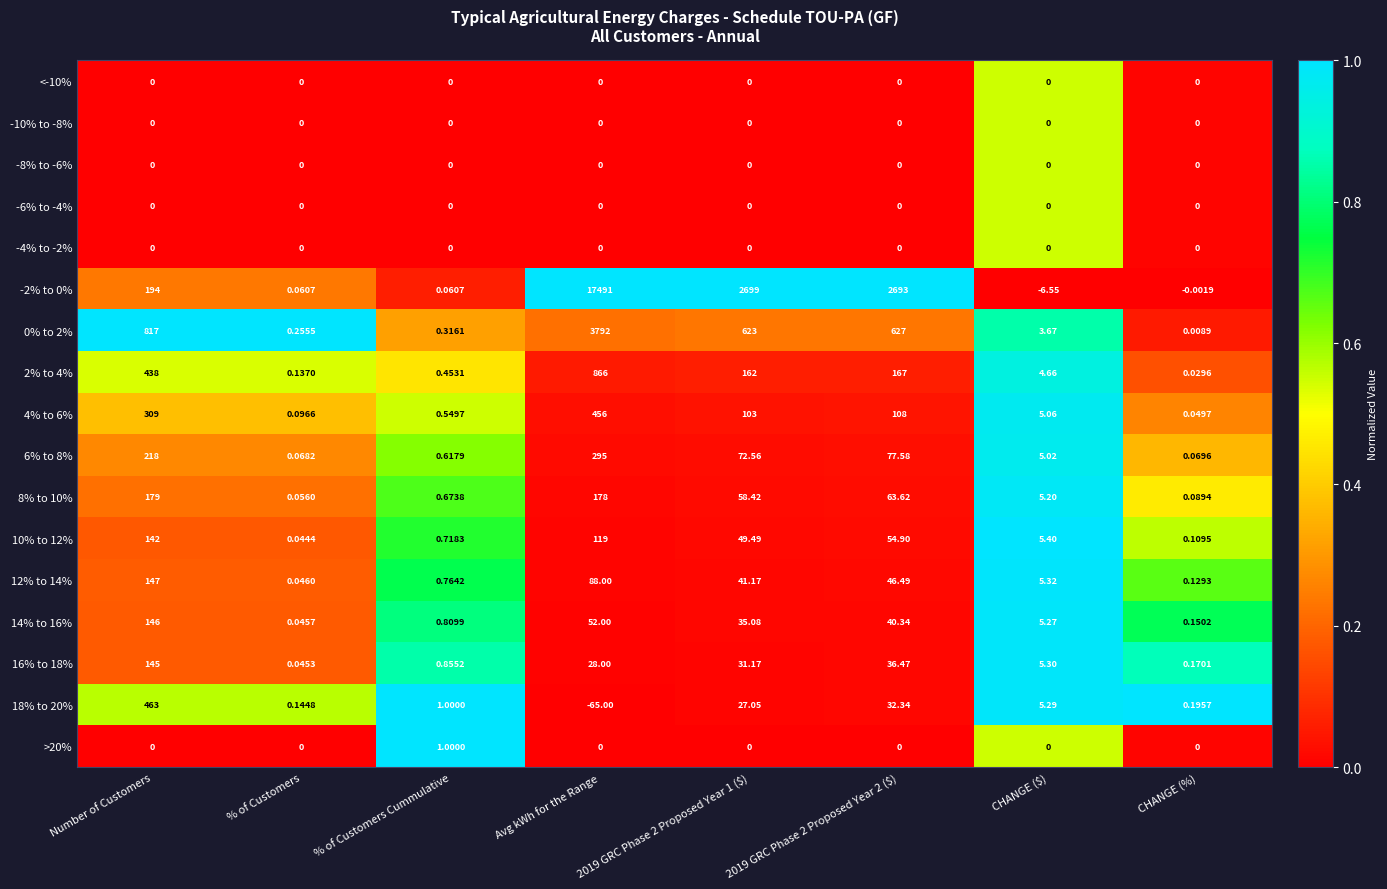

Is the value of 10% to 12% at CHANGE (%) greater than the value of 0% to 2% at CHANGE ($)?

No